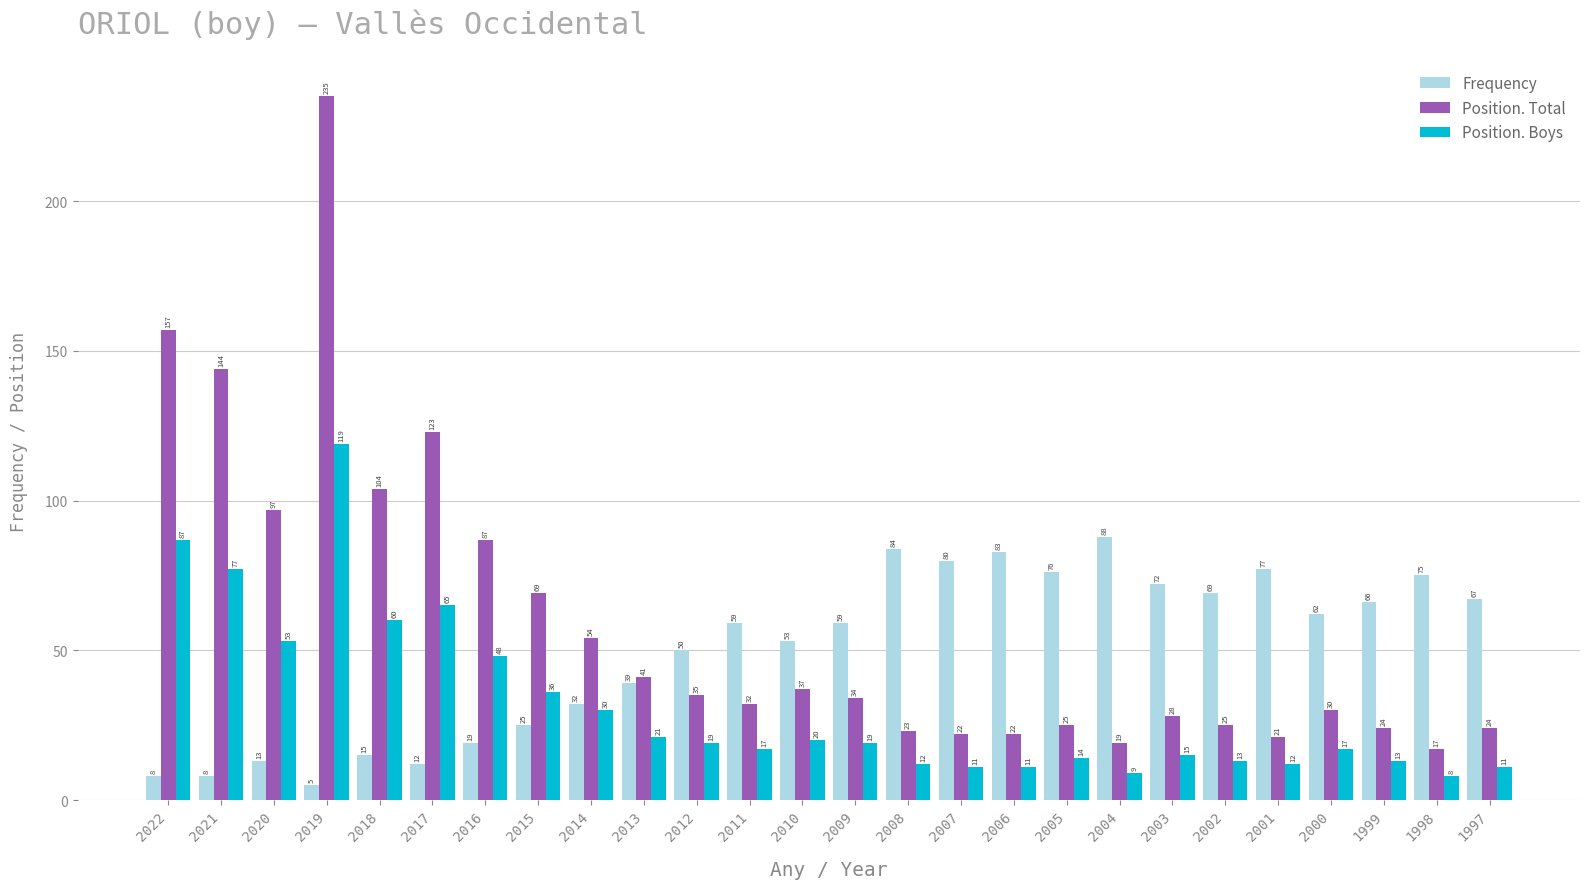

Which category has the highest value in the Position. Total series?

2019